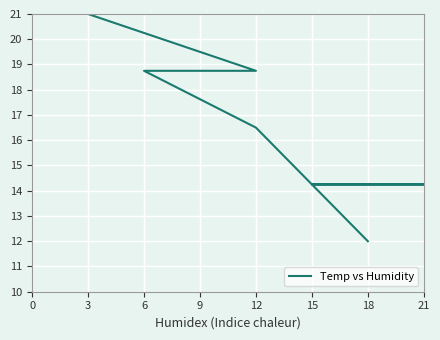

How many distinct data groups are displayed?

1